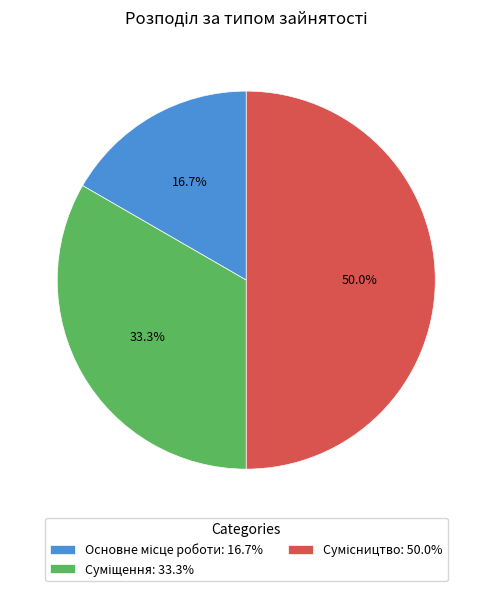

How many slices are in this pie chart?

3